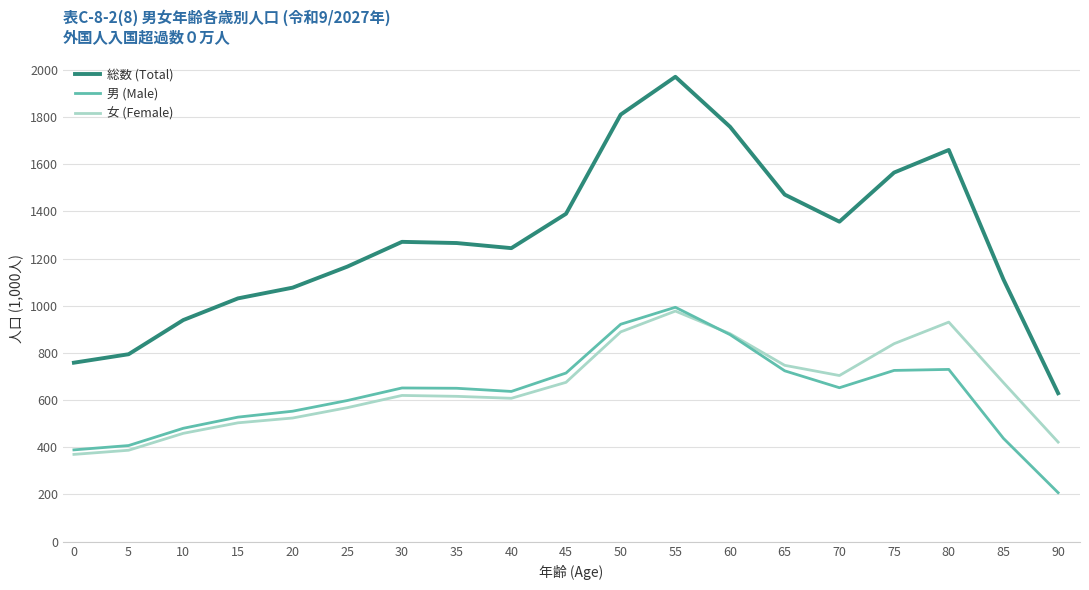

Where does the 女 (Female) series first go above 619?

30